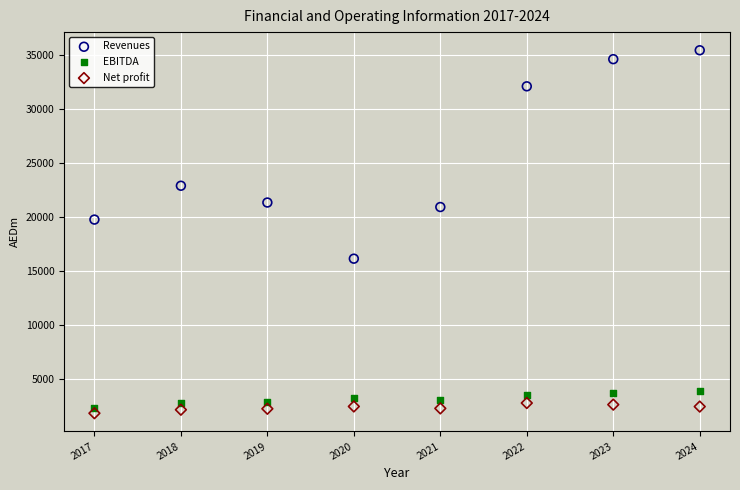

Which series reaches the minimum Y coordinate?

Net profit